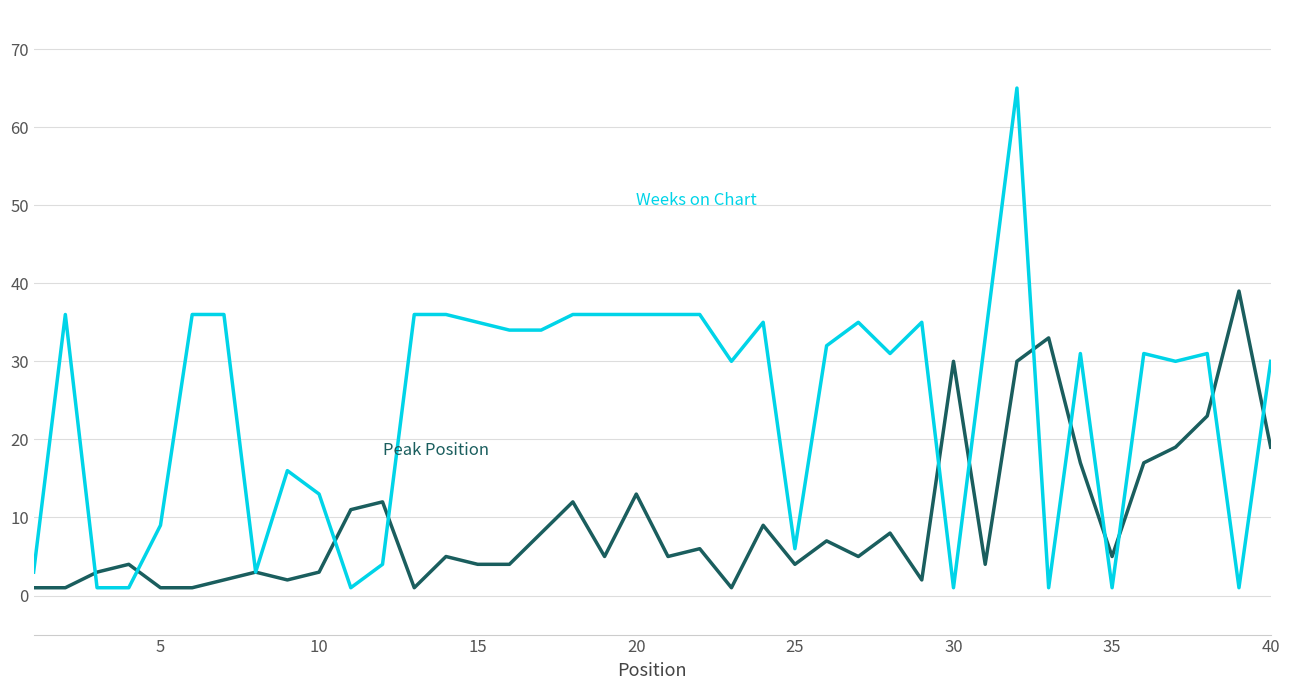

What is the maximum value shown in the chart?

65